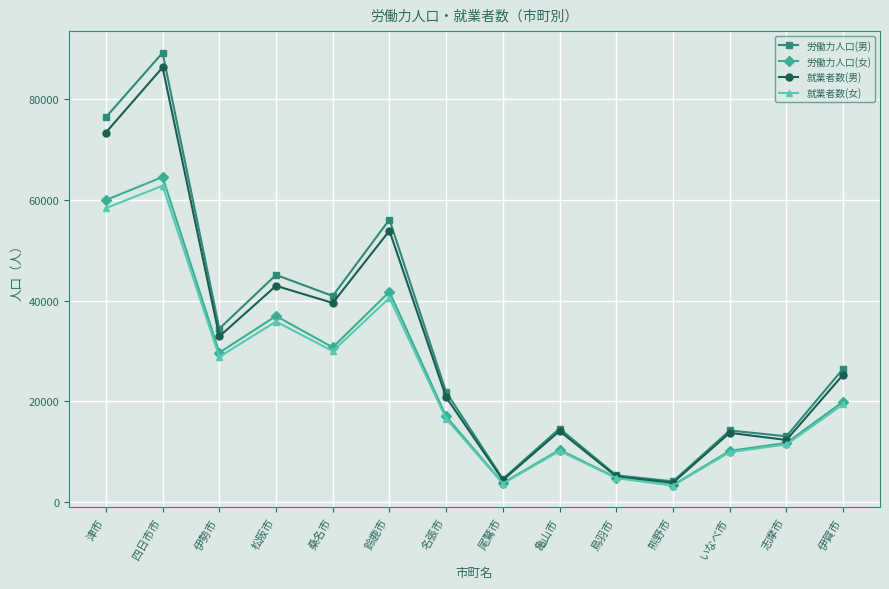

Is it true that 労働力人口(男) equals 26957 at 桑名市?

False